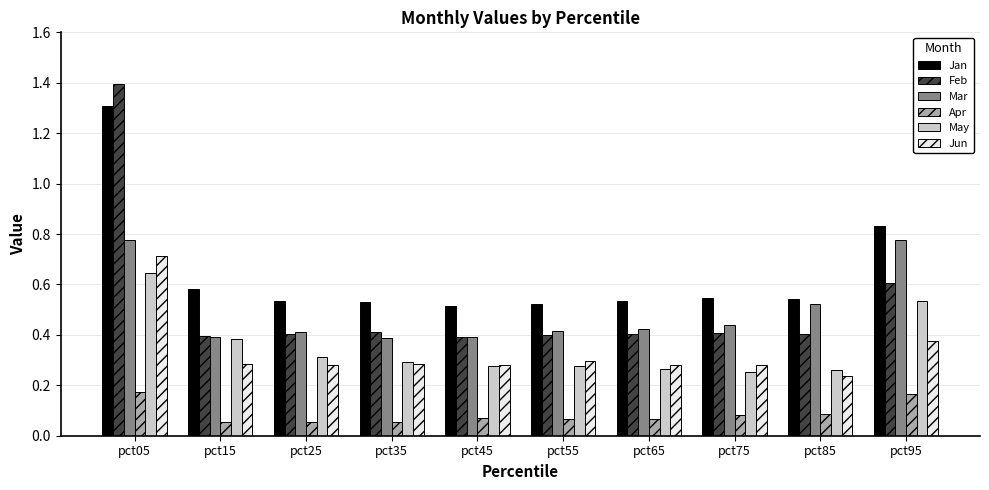

The Feb series shows 2.0 at pct05. True or false?

False